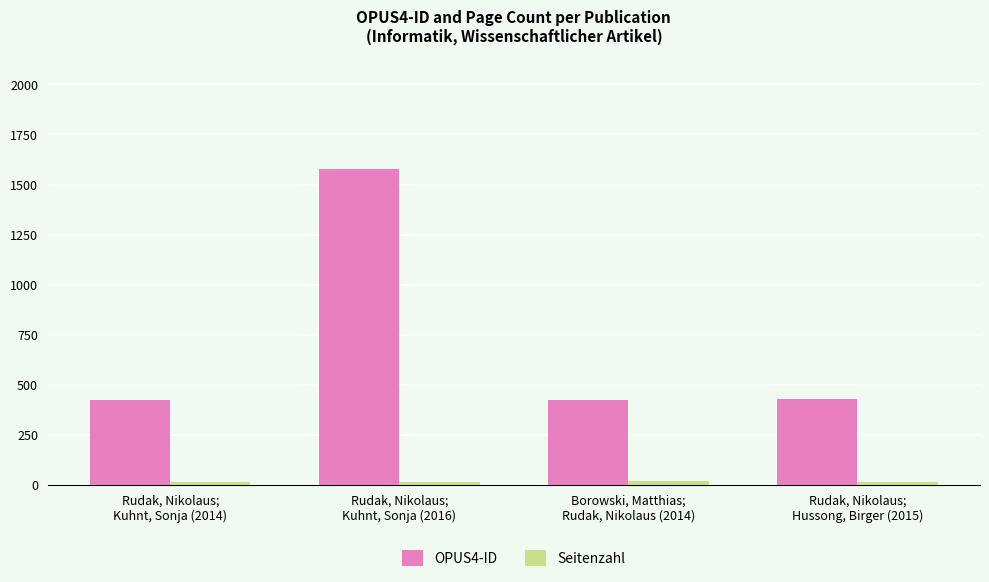

Which series has the widest spread of values?

OPUS4-ID